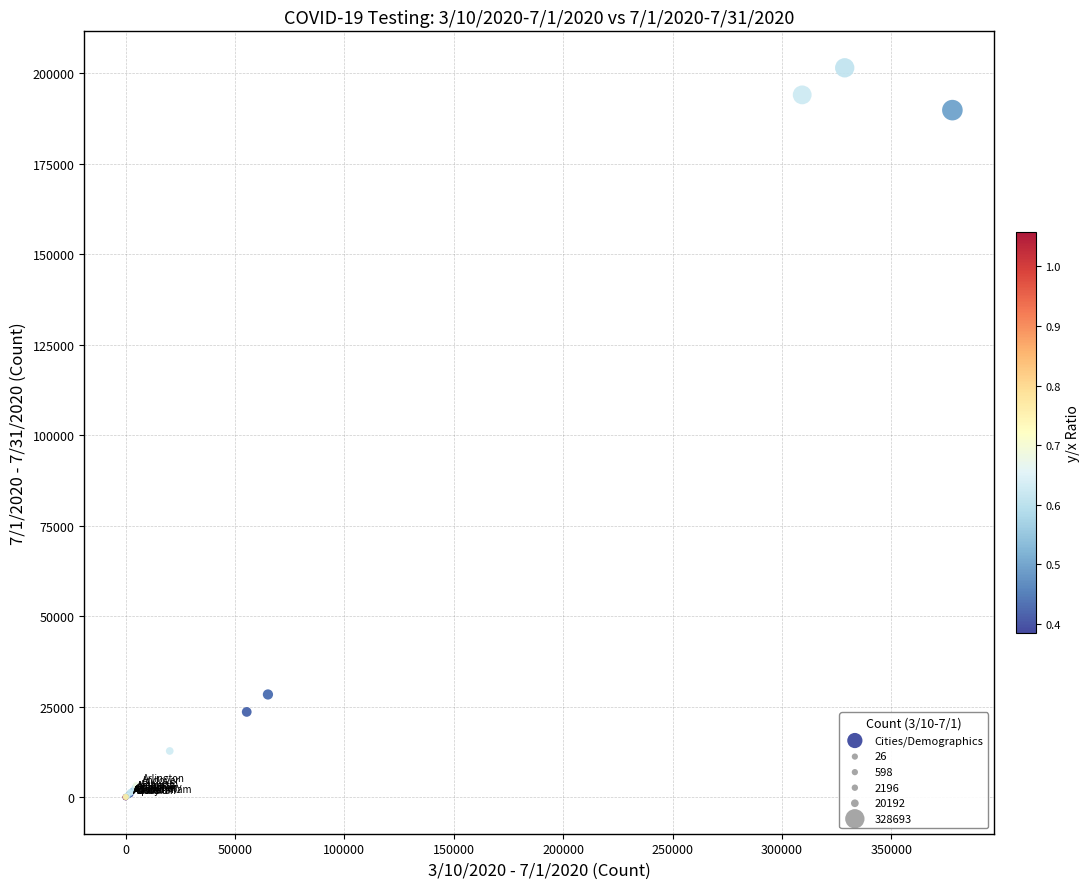

What Y value in the scatter plot is closest to 100780?

28408